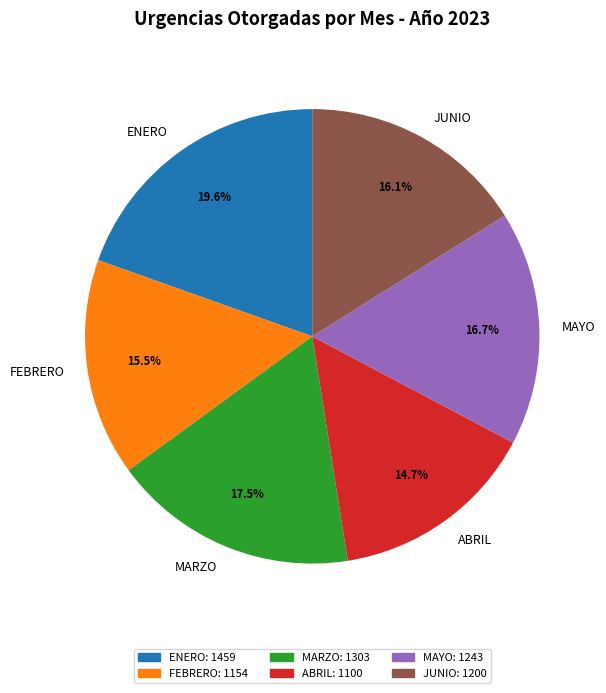

Rank the categories by value from highest to lowest.

ENERO, MARZO, MAYO, JUNIO, FEBRERO, ABRIL